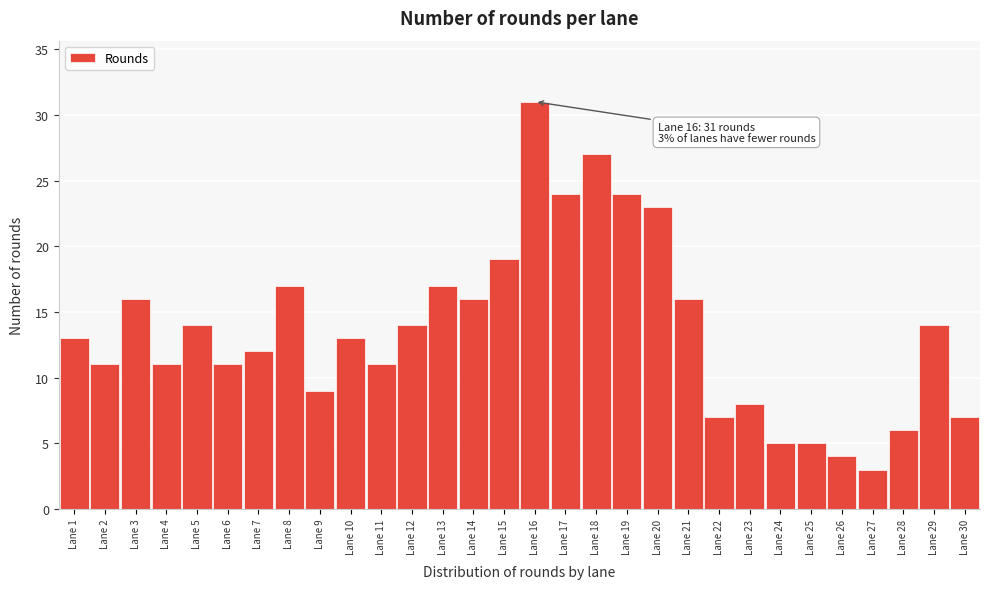

Reading left to right, extract all data points from this chart.

Lane 1=13	Lane 2=11	Lane 3=16	Lane 4=11	Lane 5=14	Lane 6=11	Lane 7=12	Lane 8=17	Lane 9=9	Lane 10=13	Lane 11=11	Lane 12=14	Lane 13=17	Lane 14=16	Lane 15=19	Lane 16=31	Lane 17=24	Lane 18=27	Lane 19=24	Lane 20=23	Lane 21=16	Lane 22=7	Lane 23=8	Lane 24=5	Lane 25=5	Lane 26=4	Lane 27=3	Lane 28=6	Lane 29=14	Lane 30=7